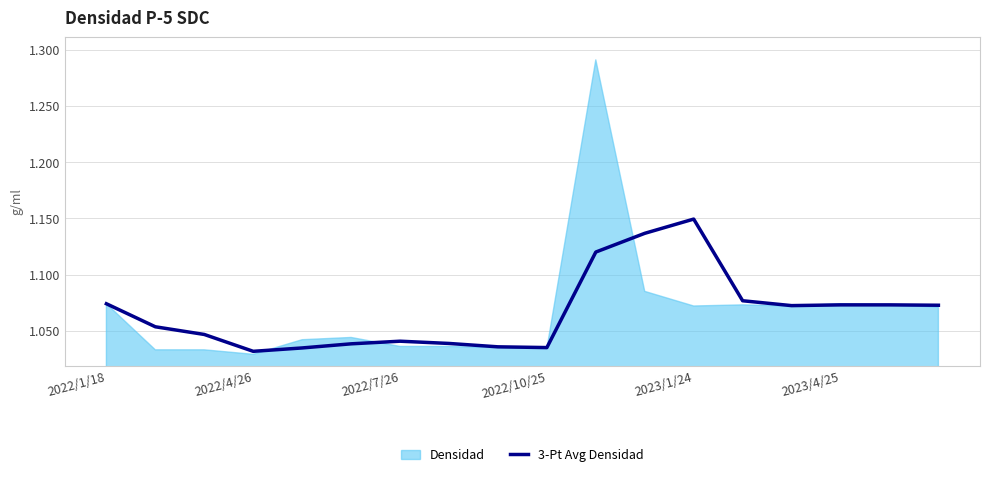

How many lines are shown in the chart?

1